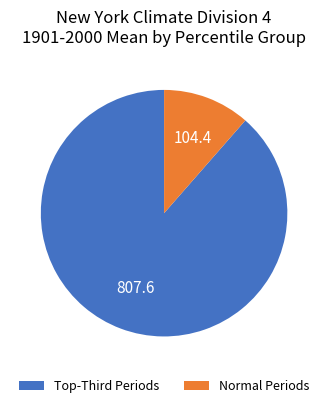

Is Normal Periods the majority of the pie?

No